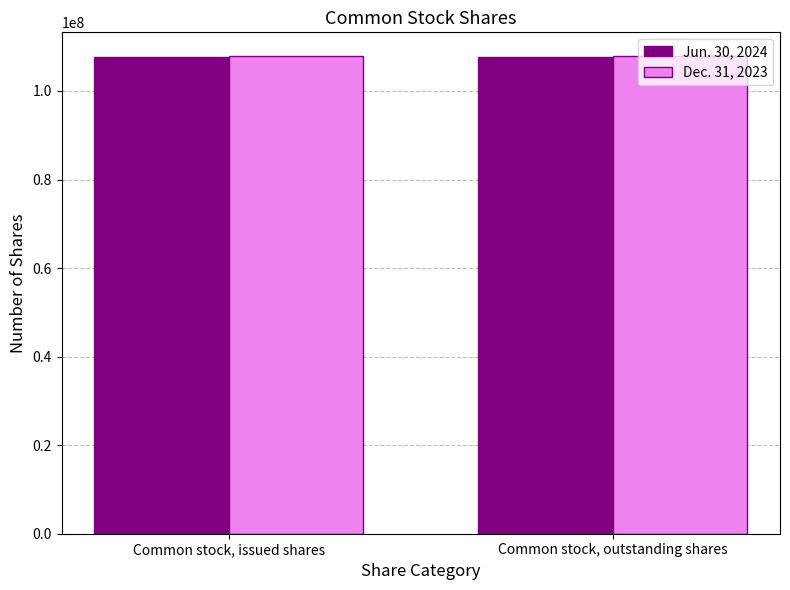

What is the value of the Dec. 31, 2023 bar at the 1st from the left?

107853778